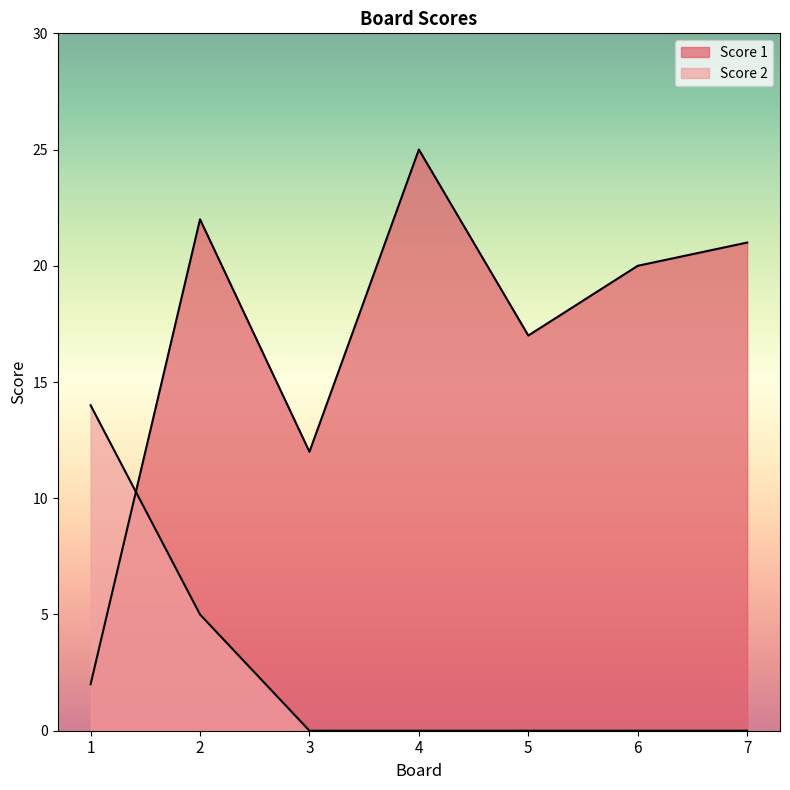

Where is the first local maximum for Score 1?

2